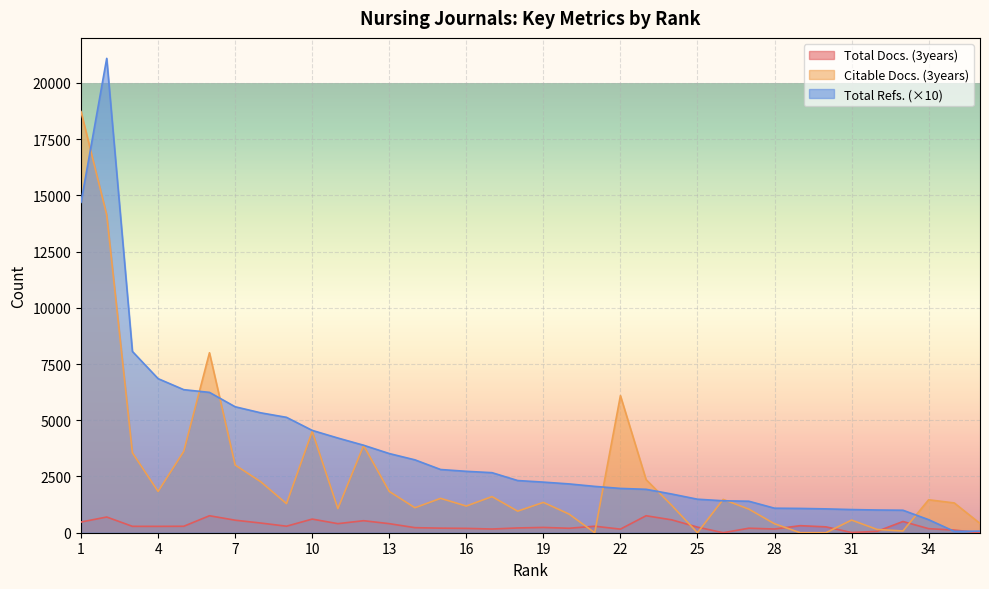

Reading left to right, extract all data points from this chart.

Citable Docs. (3years): 1=18724	2=14128	3=3552	4=1836	5=3618	6=8002	7=3009	8=2263	9=1292	10=4503	11=1073	12=3875	13=1835	14=1111	15=1528	16=1186	17=1606	18=959	19=1348	20=829	21=0	22=6096	23=2360	24=1214	25=0	26=1481	27=1049	28=398	29=0	30=0	31=562	32=144	33=79	34=1465	35=1323	36=414
Total Refs.: 1=14690	2=21090	3=8060	4=6850	5=6360	6=6240	7=5600	8=5330	9=5130	10=4550	11=4210	12=3890	13=3520	14=3240	15=2810	16=2730	17=2670	18=2320	19=2250	20=2170	21=2060	22=1970	23=1930	24=1720	25=1490	26=1420	27=1400	28=1090	29=1080	30=1060	31=1030	32=1010	33=1000	34=580	35=60	36=70